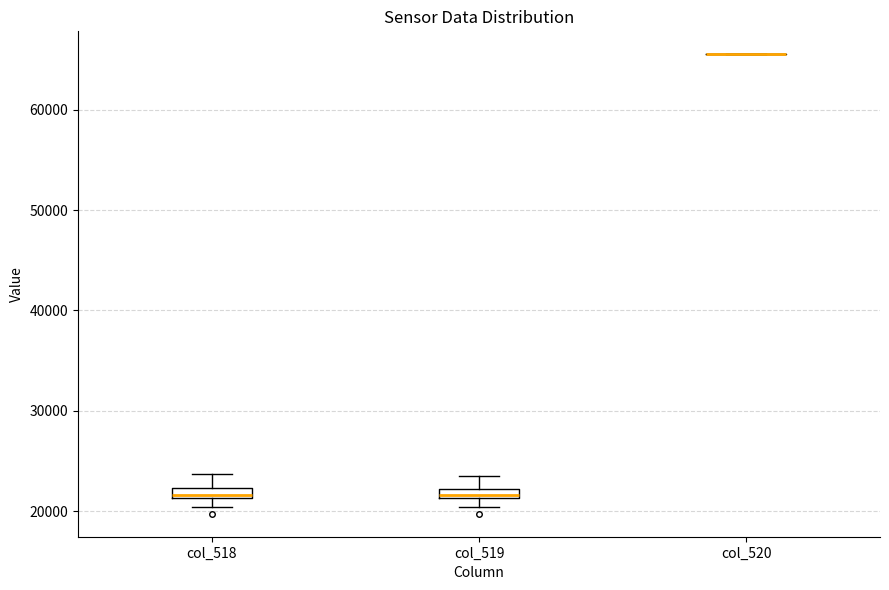

Where is the lower edge of the box for col_518 on the y-axis? The values are not printed on the chart, so give them approximately, as read against the axis.

21000